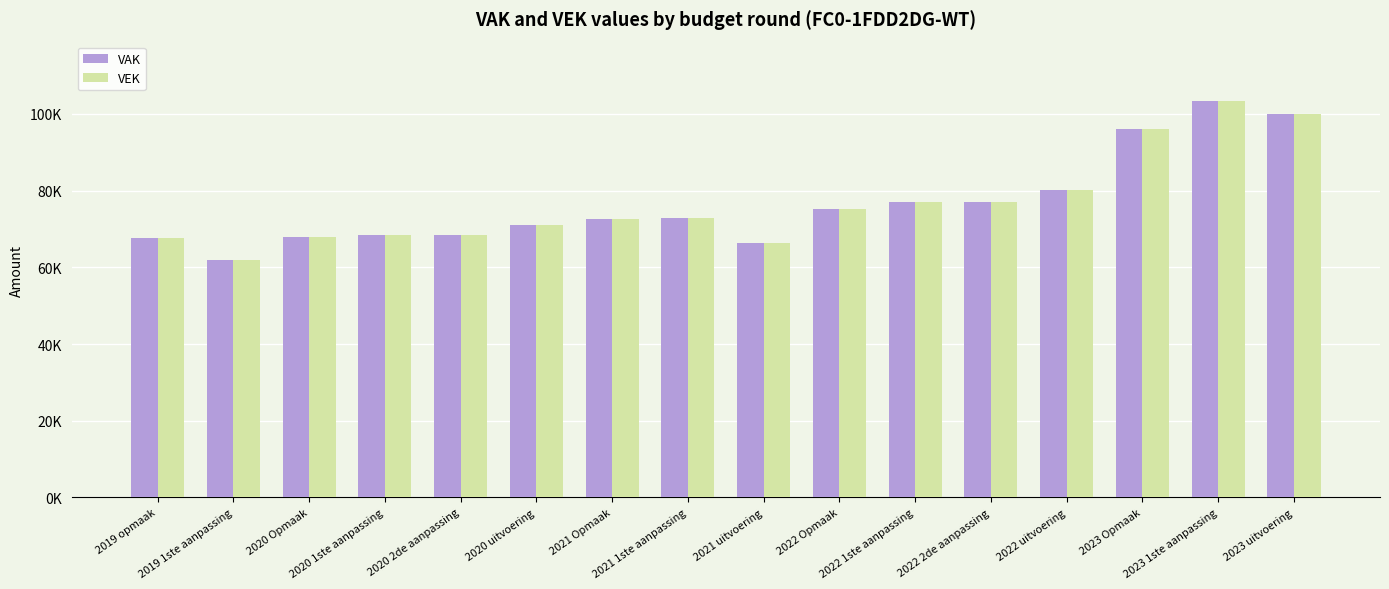

What is the difference between the second highest and second lowest values in the VEK series?

33847